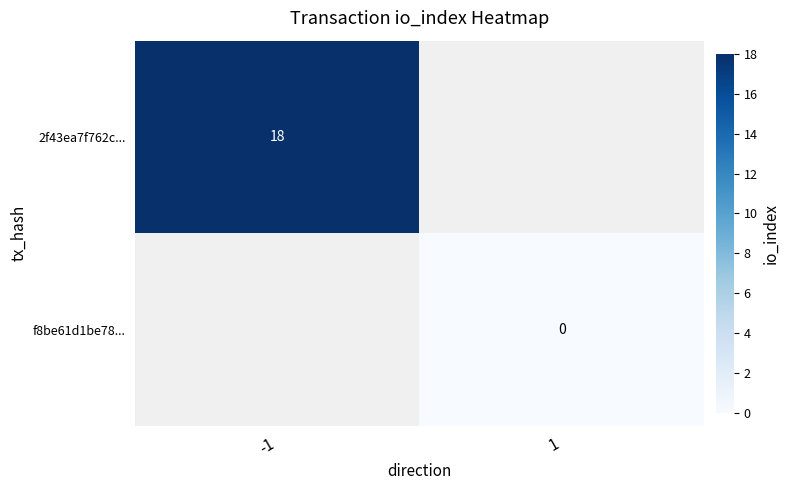

Which category has the lowest value across all series?

1